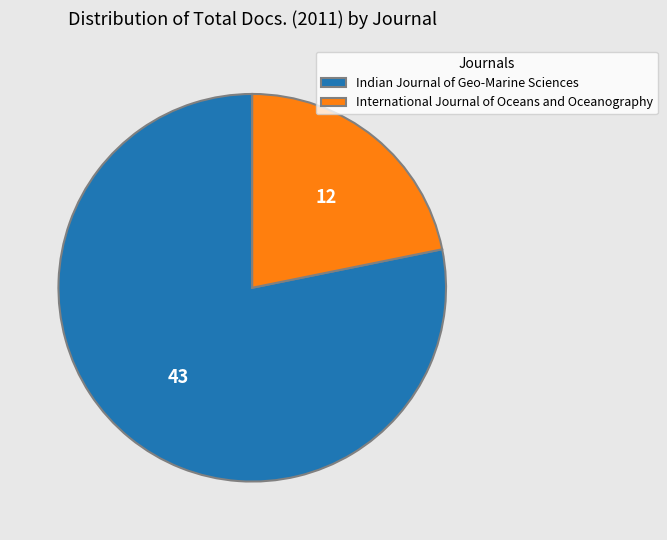

Rank the categories by value from lowest to highest.

International Journal of Oceans and Oceanography, Indian Journal of Geo-Marine Sciences